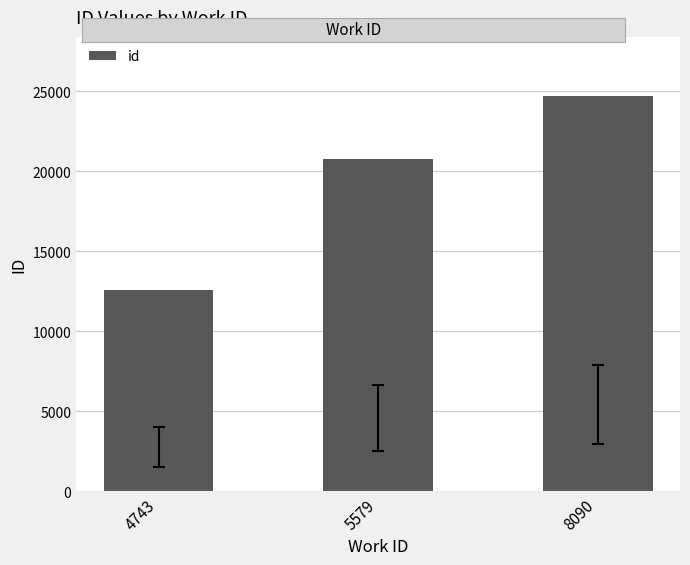

List the labels in order of value, largest first.

8090, 5579, 4743